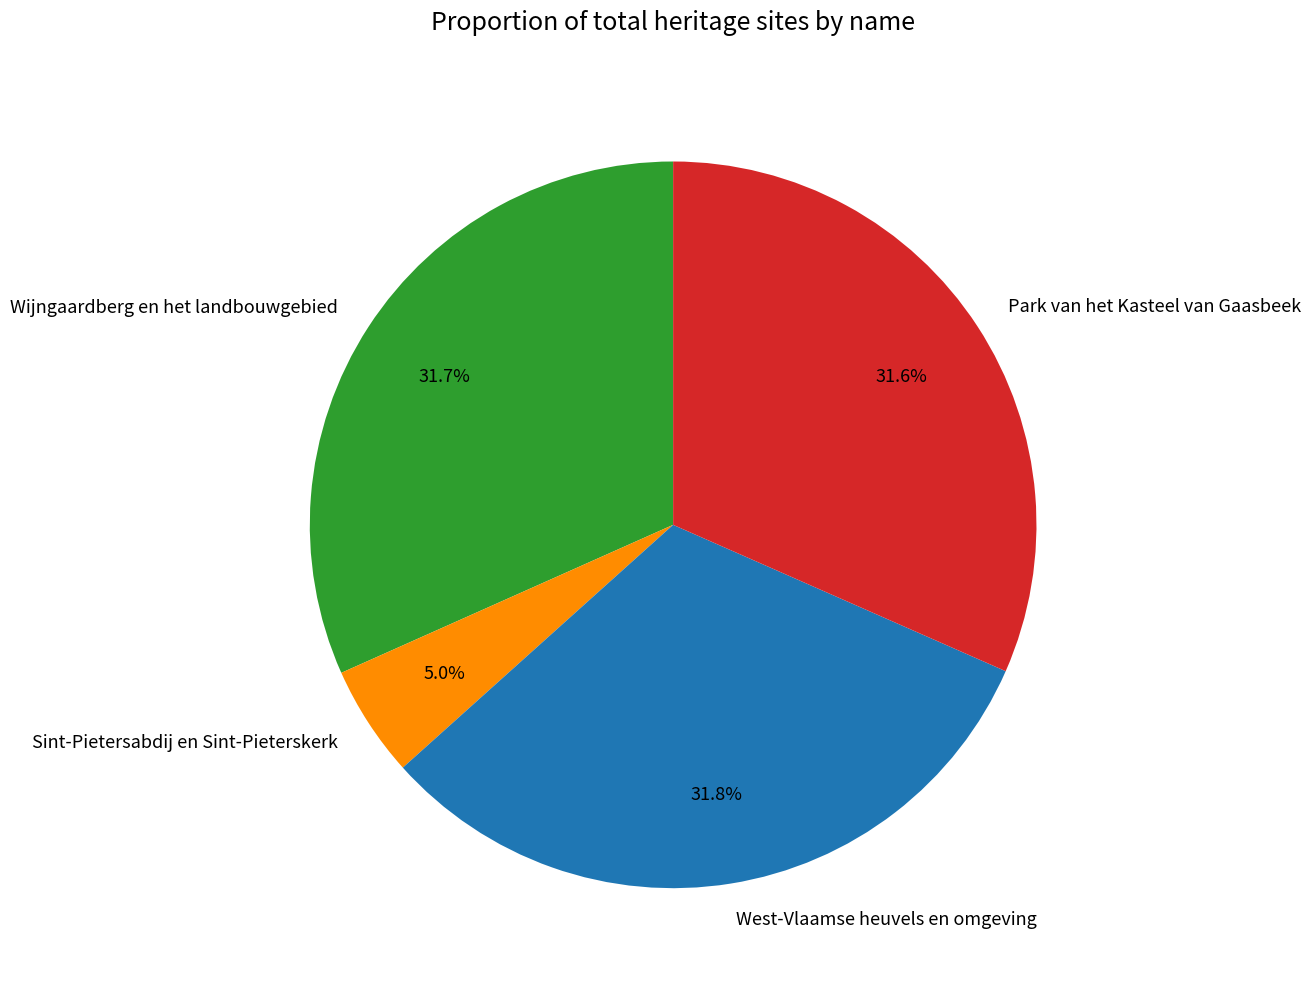

Approximately how many times larger is the value at Wijngaardberg en het landbouwgebied compared to Park van het Kasteel van Gaasbeek?

1.0